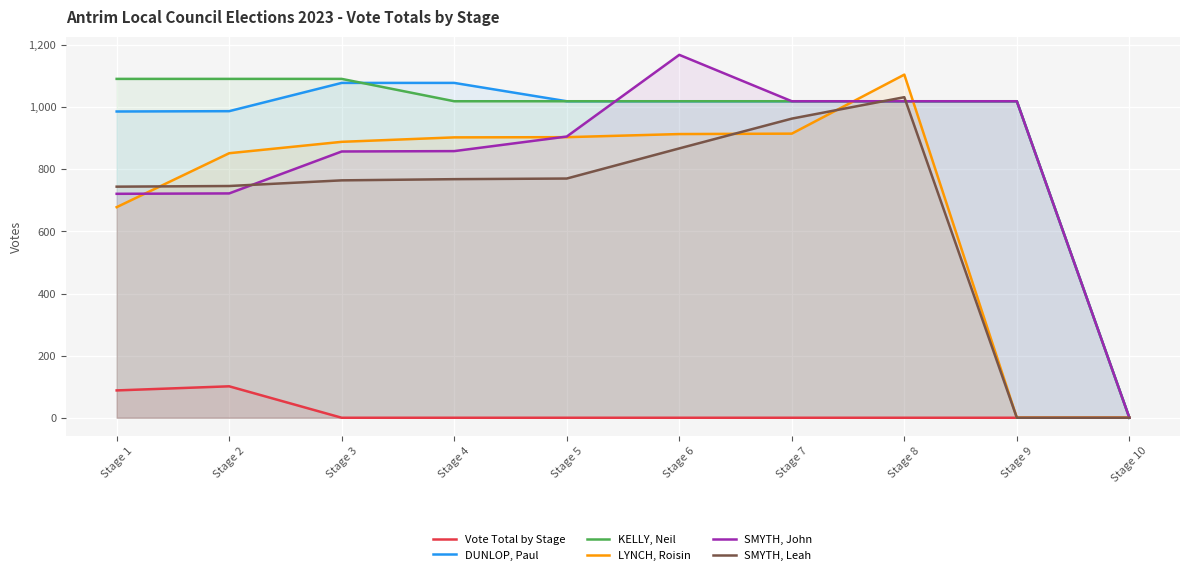

Is it true that SMYTH, Leah equals 1620.6 at Stage 7?

False